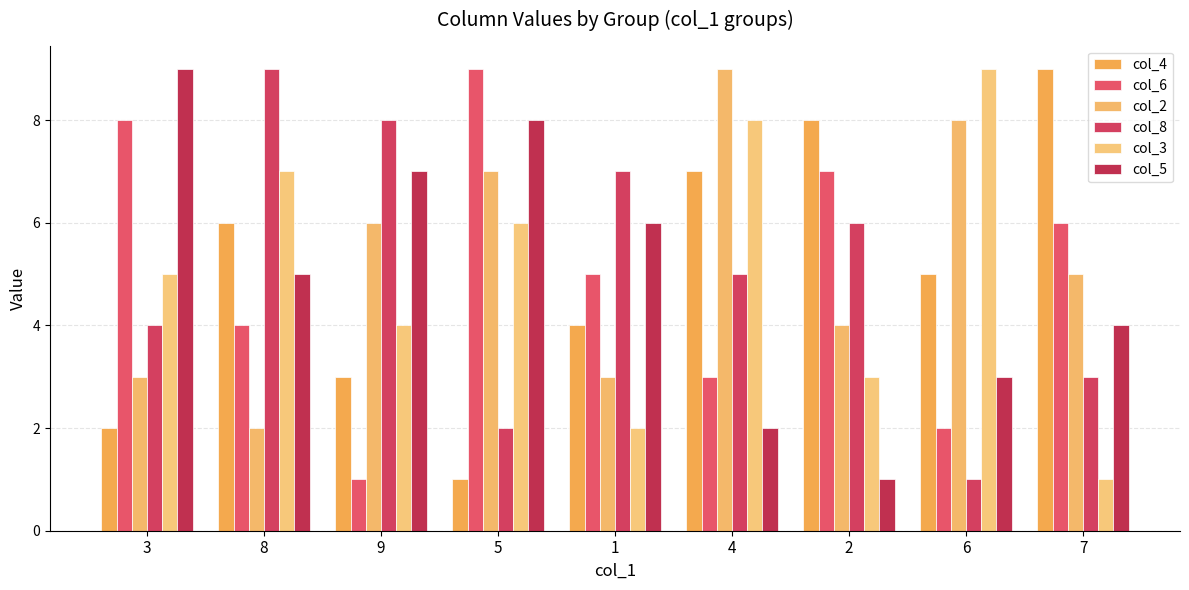

What is the sum of the col_6 values at 8 and 2?

11